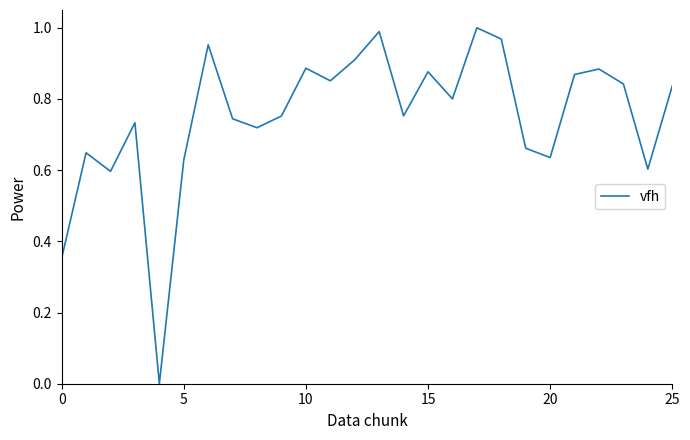

The value at 0 is 0.1. True or false?

False